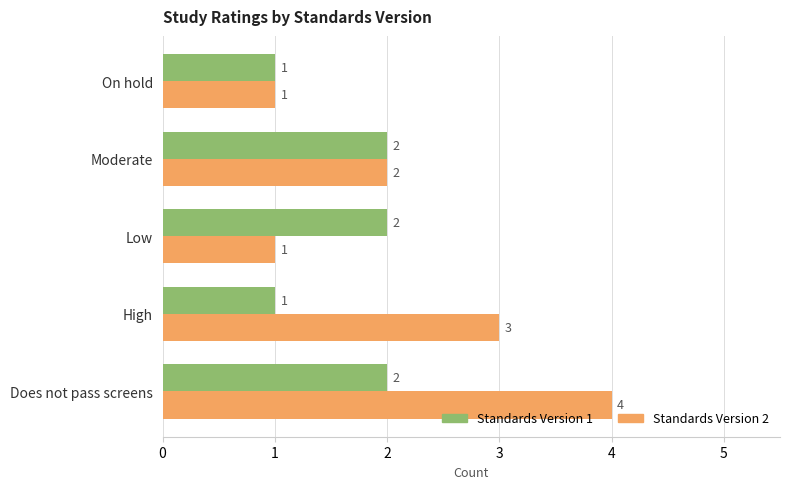

Between Does not pass screens and Moderate, which series saw the biggest shift?

Standards Version 2